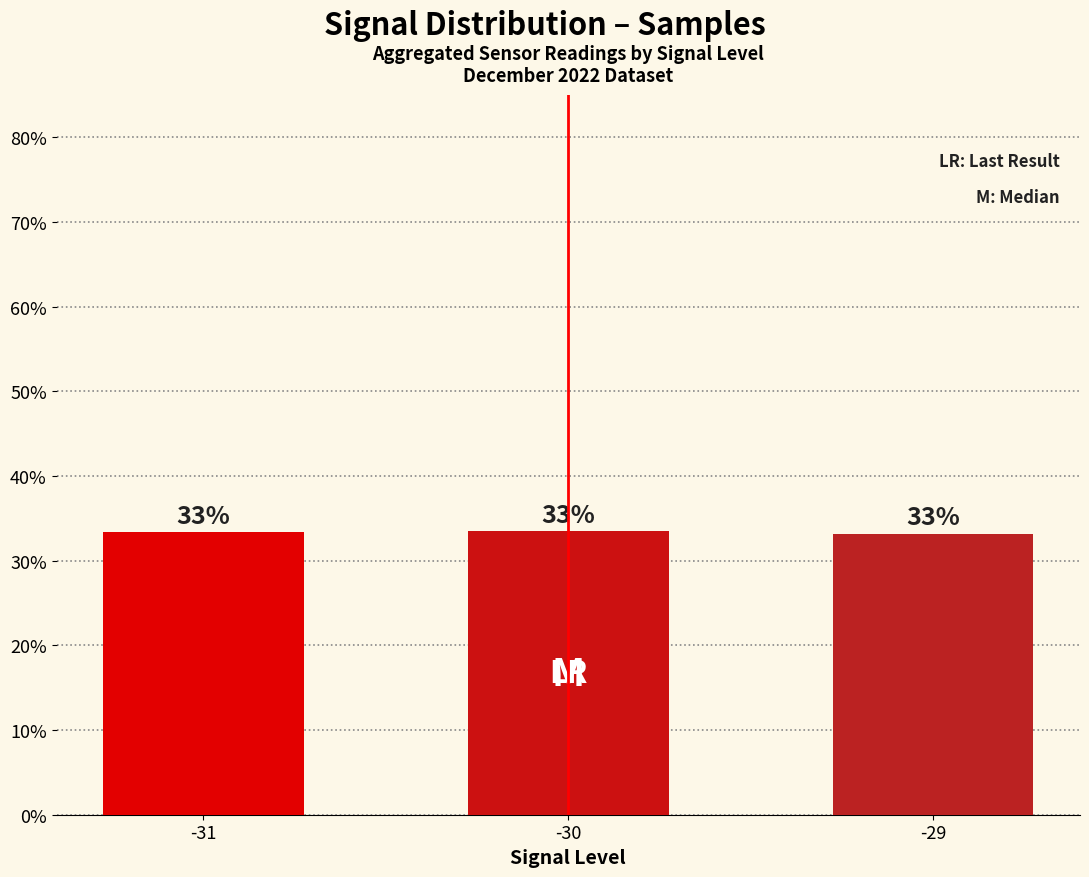

What is the value of the 2nd bar from the left?

33.5